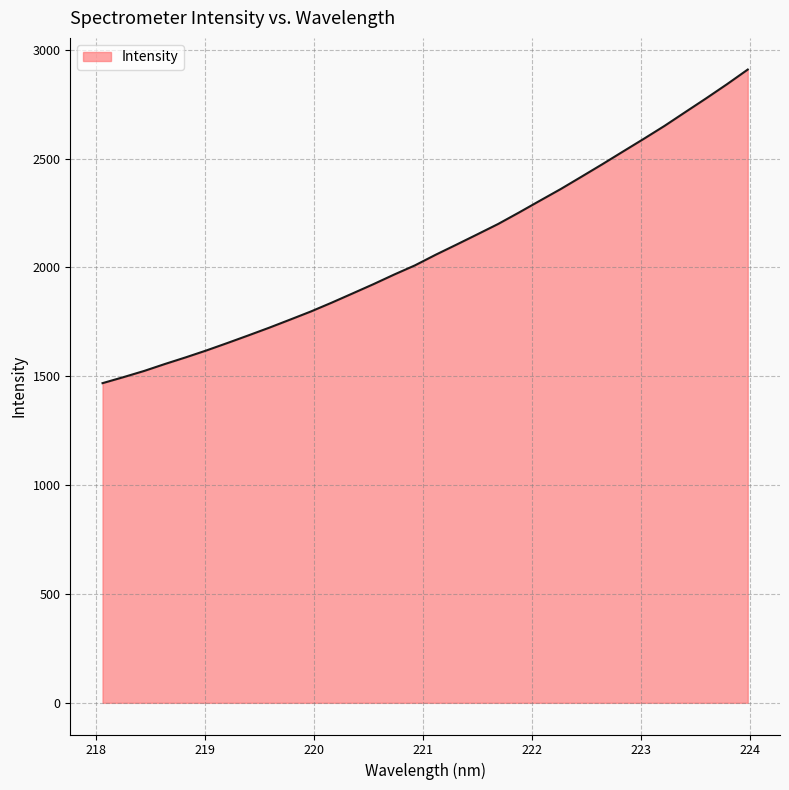

What is the smallest value displayed?

1468.3